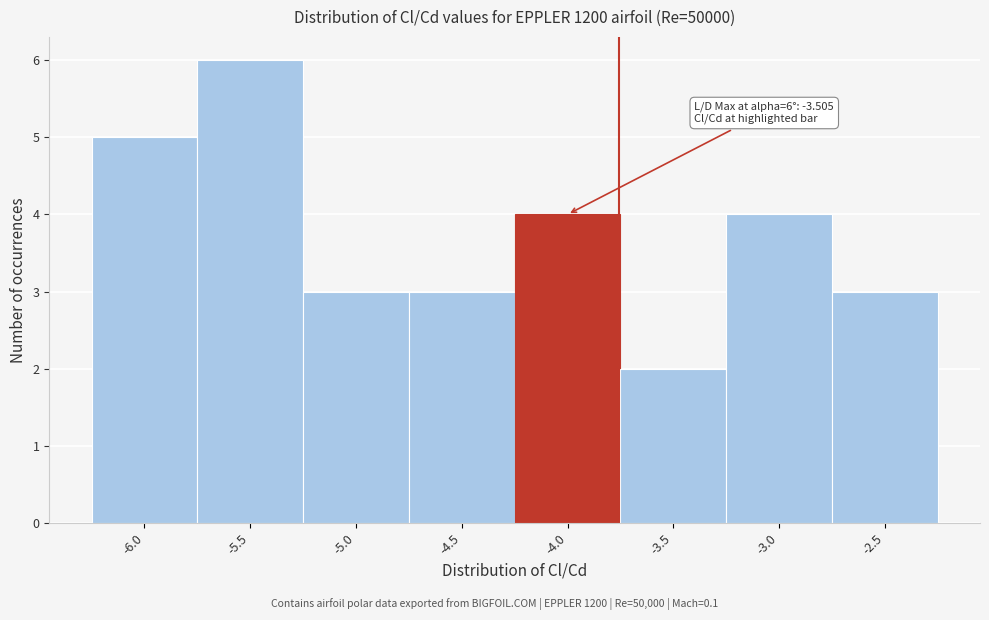

Reading left to right, list all the values displayed in this chart.

5	6	3	3	4	2	4	3